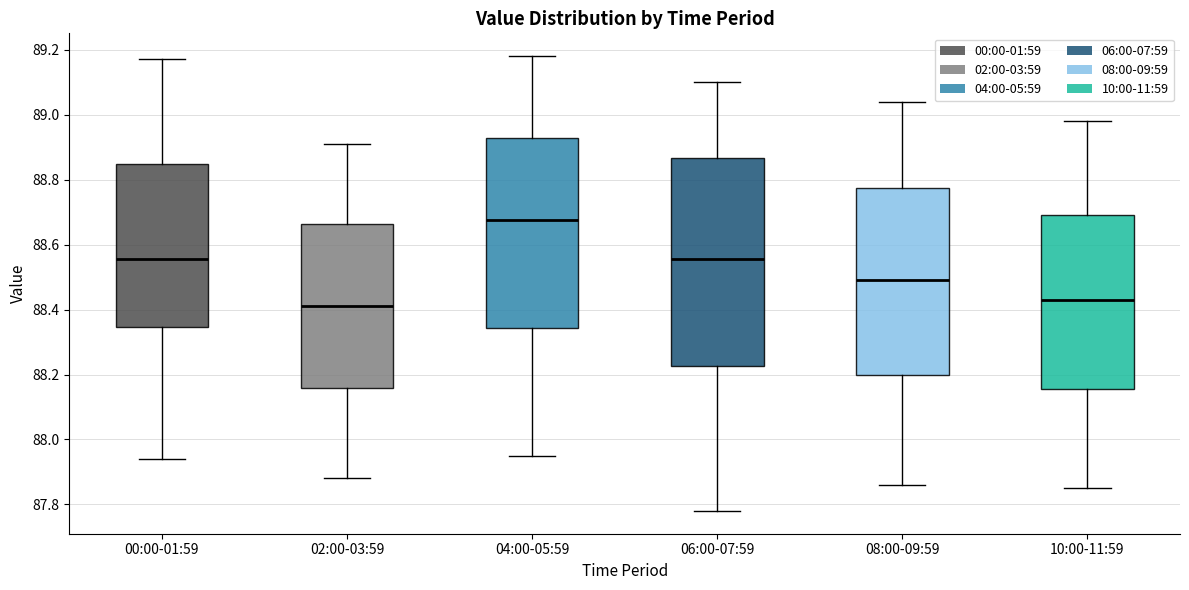

Which box has the lowest median line?

02:00-03:59